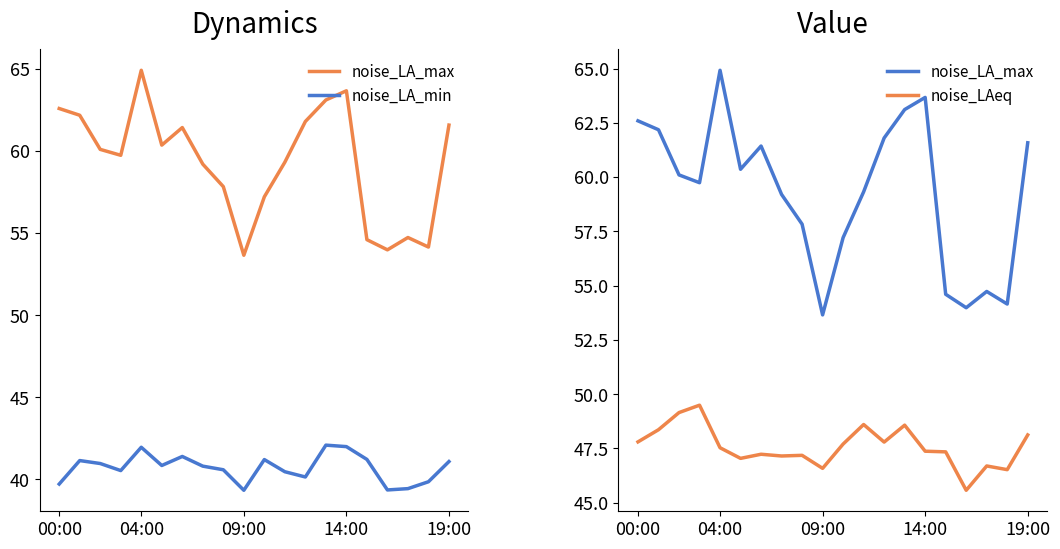

What is the total value across all series at 19:00?

150.8